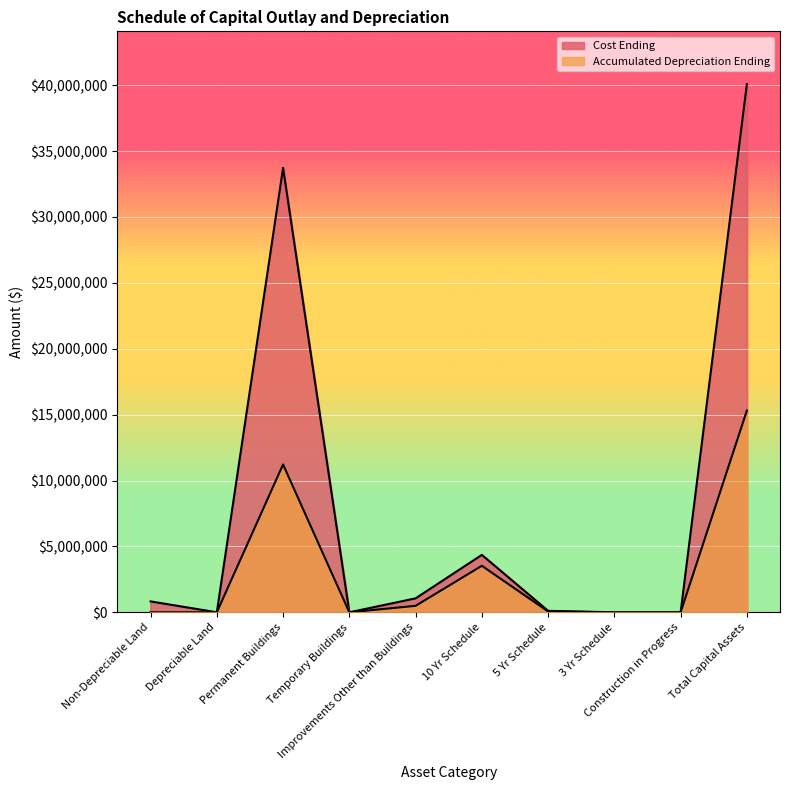

True or false: Accumulated Depreciation Ending has a value of 0 at Construction in Progress.

True